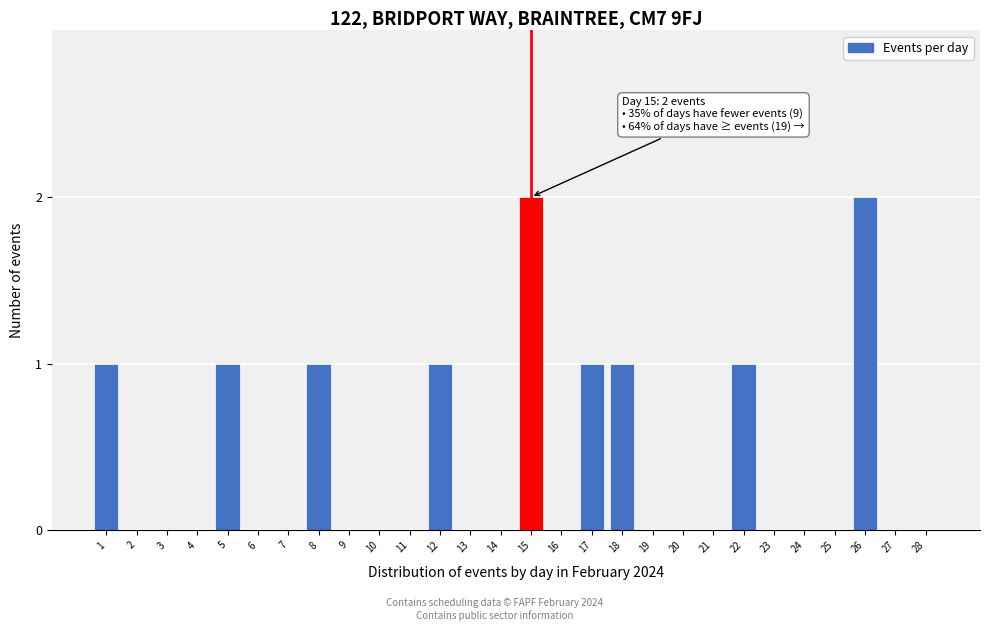

Reading left to right, extract all data points from this chart.

1=1	2=0	3=0	4=0	5=1	6=0	7=0	8=1	9=0	10=0	11=0	12=1	13=0	14=0	15=2	16=0	17=1	18=1	19=0	20=0	21=0	22=1	23=0	24=0	25=0	26=2	27=0	28=0